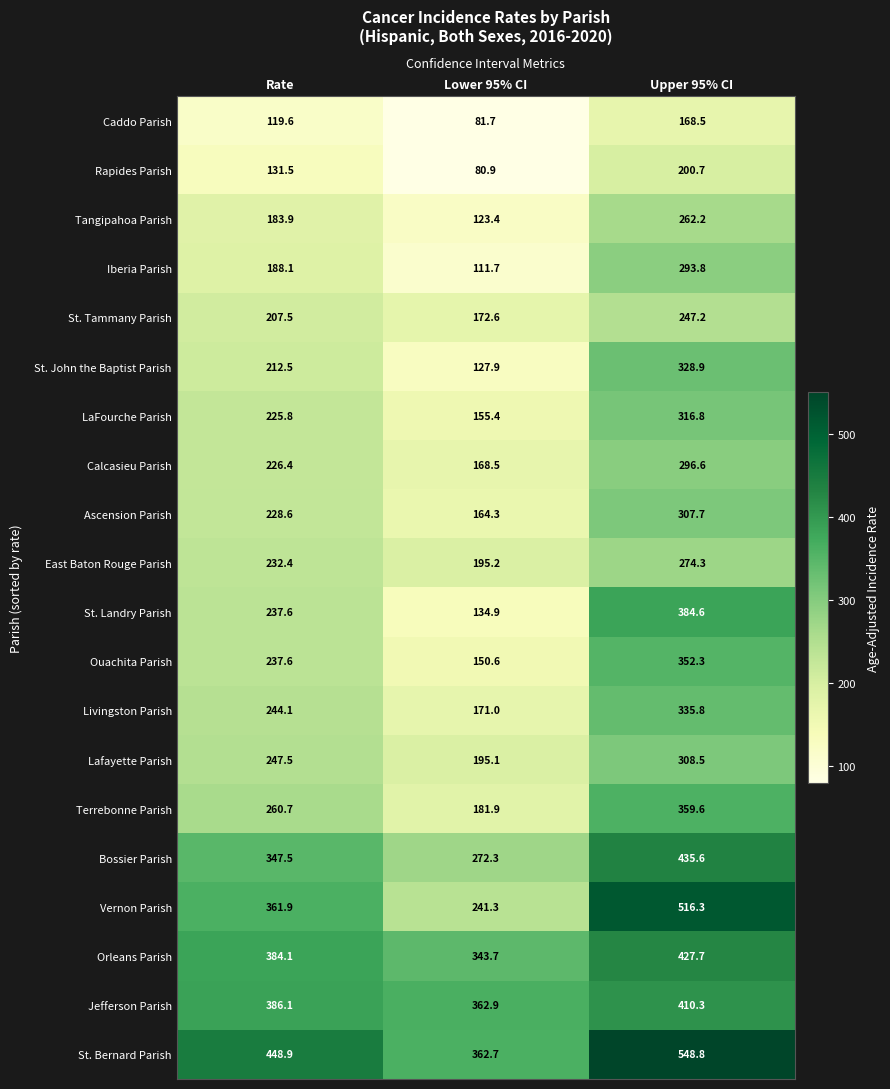

True or false: Calcasieu Parish has a value of 279.6 at Lower 95% CI.

False